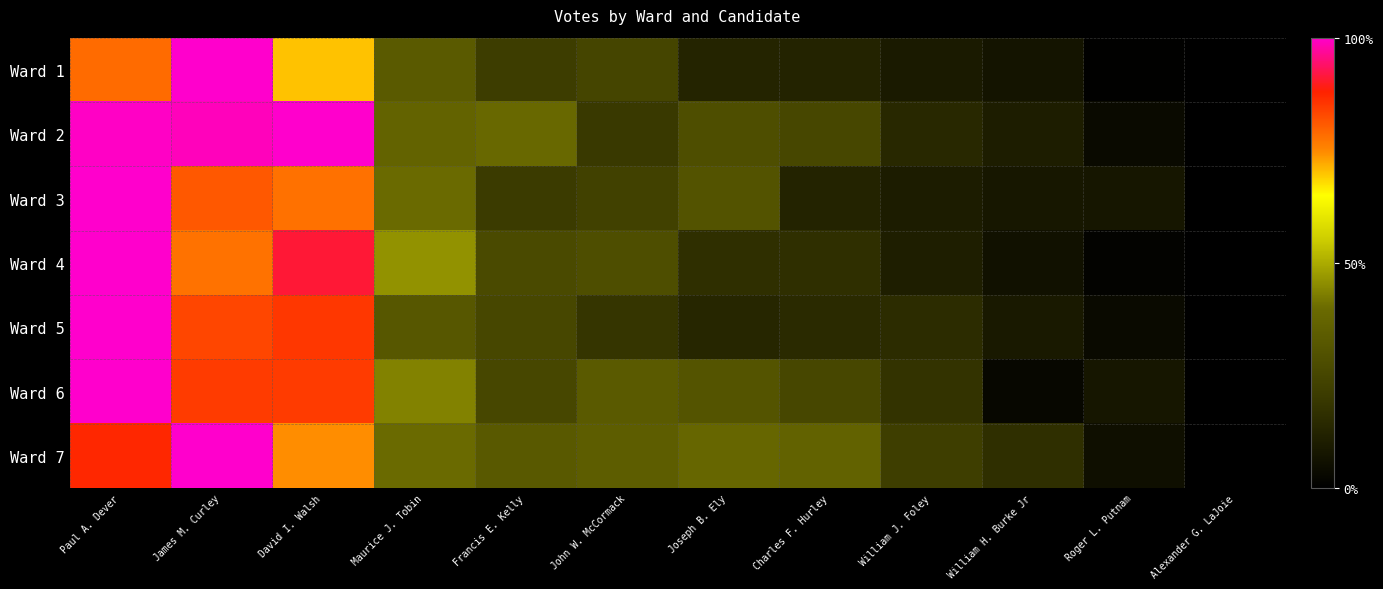

How many categories are shown in the chart?

12